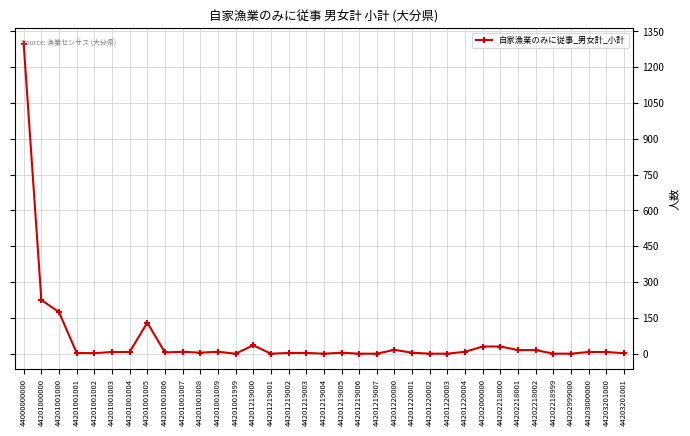

What is the change in value from 44201001005 to 44201001006?

-125